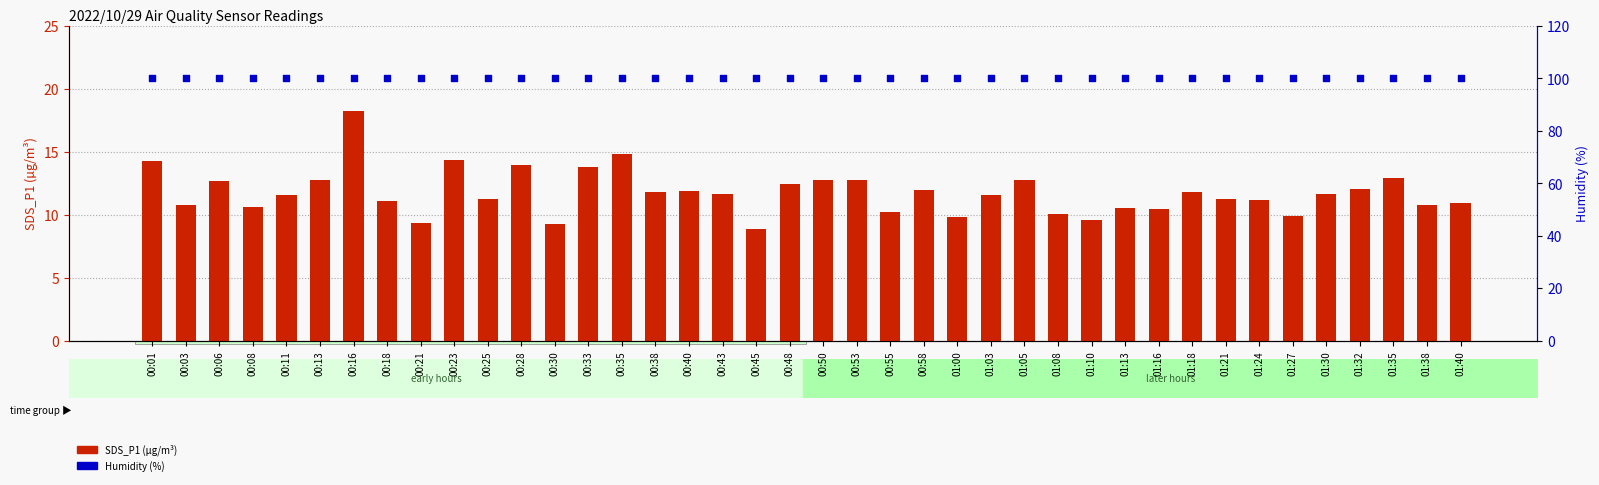

What are all the series names shown in the legend?

SDS_P1, Humidity (%)